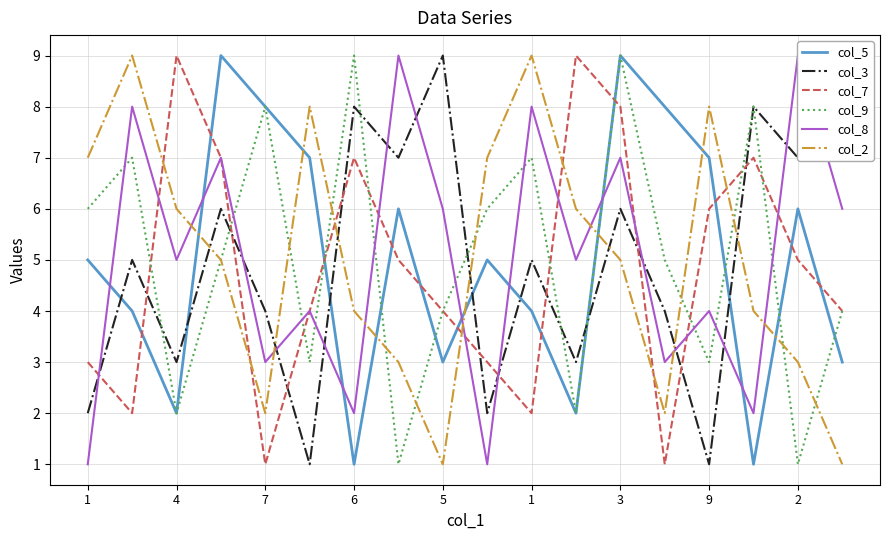

What is the highest value of the col_8 series?

9